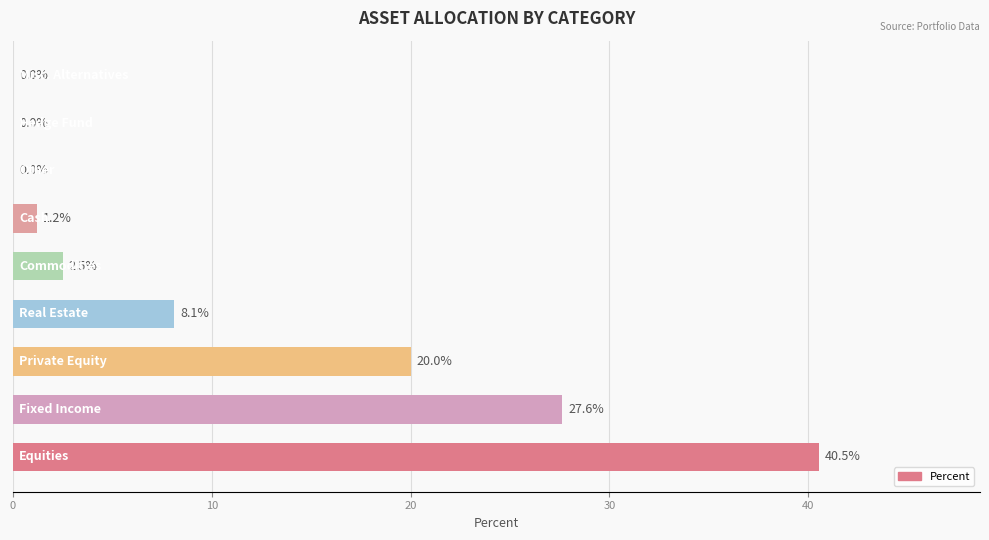

What is the greatest value displayed?

40.5